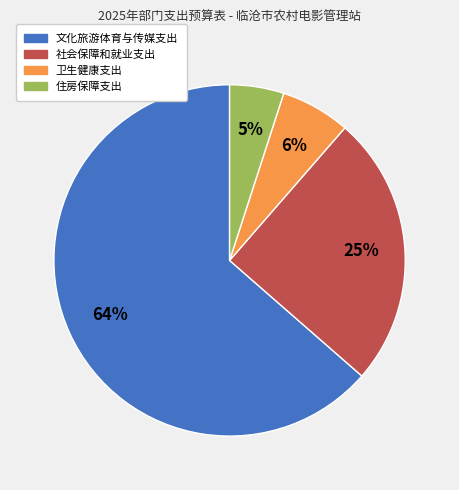

Count the number of slices in the pie.

4